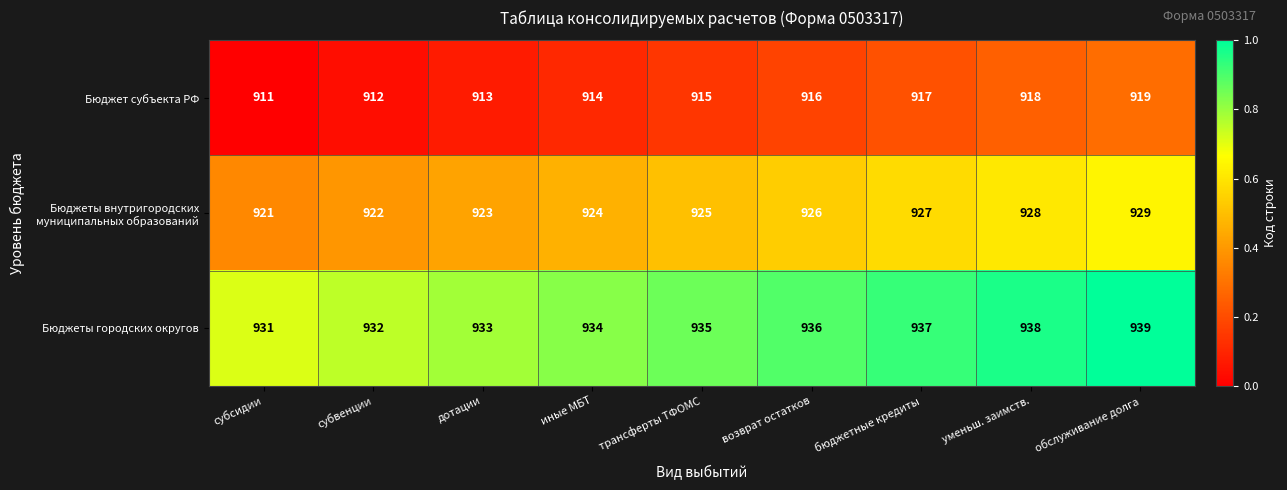

List the labels in order of Бюджет субъекта РФ value, largest first.

обслуживание долга, уменьш. заимств., бюджетные кредиты, возврат остатков, трансферты ТФОМС, иные МБТ, дотации, субвенции, субсидии